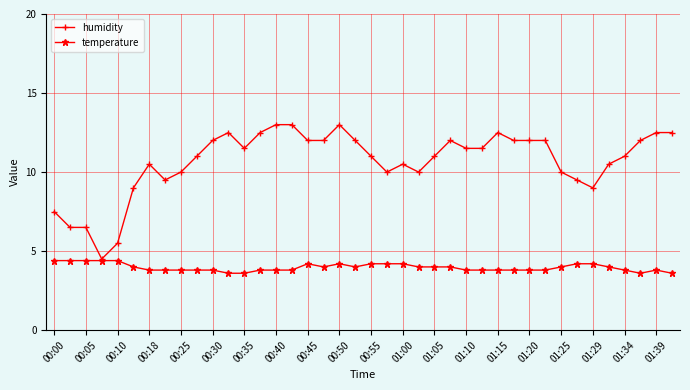

Which series has the largest total across all categories?

humidity